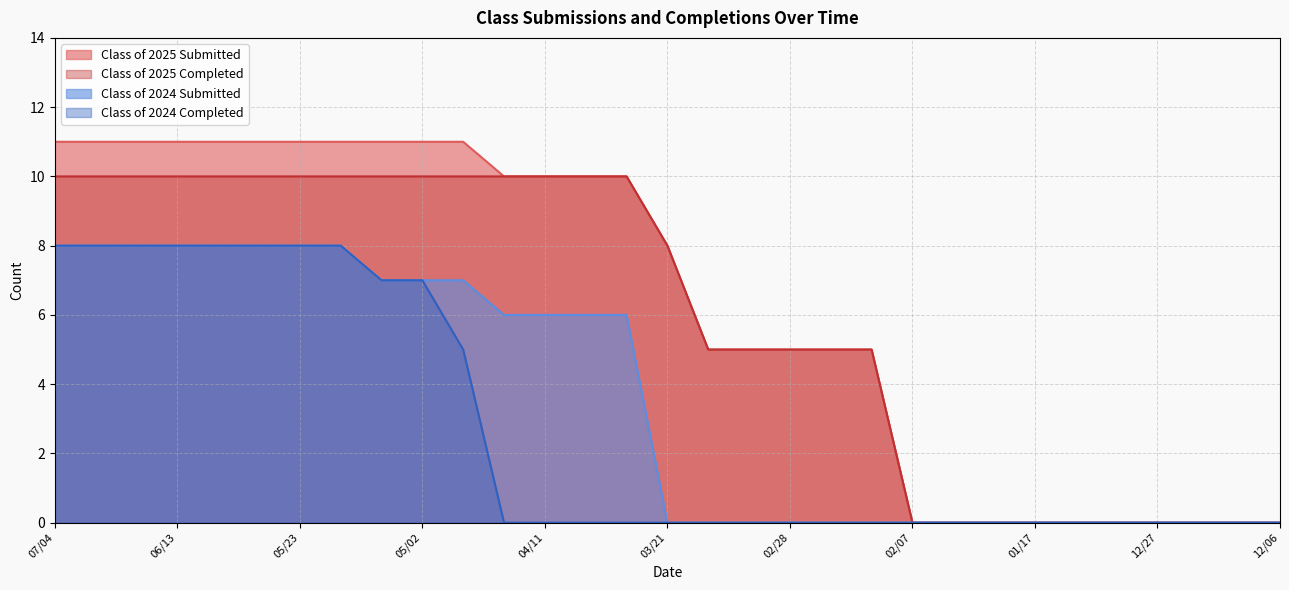

Which series has the largest total across all categories?

Class of 2025 Submitted